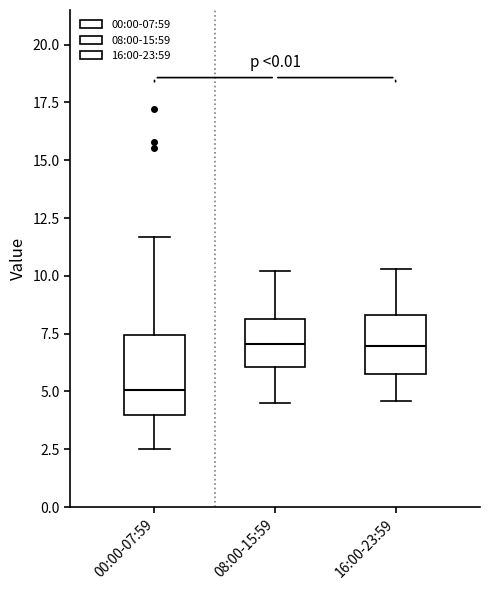

Comparing the boxes themselves (not the whiskers), which one is the tallest?

00:00-07:59